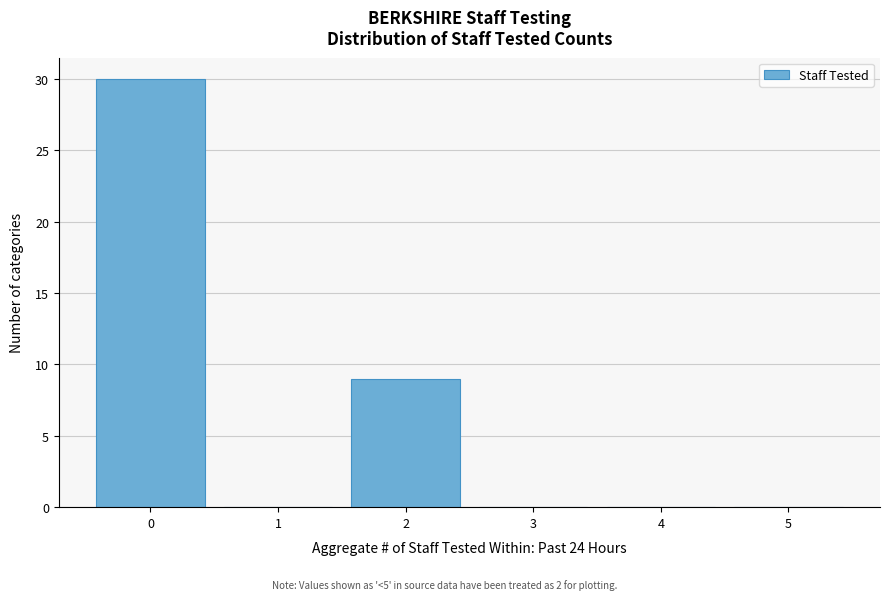

What is the height of the bar covering 1.5 to 2.5 on the x-axis? The values are not printed on the chart, so give them approximately, as read against the axis.

9